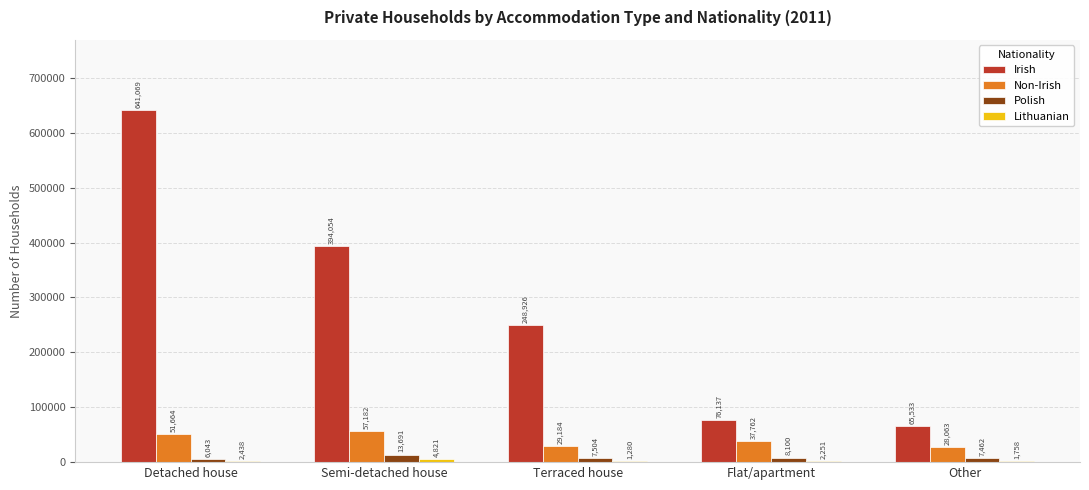

Does the chart contain stacked bars?

No